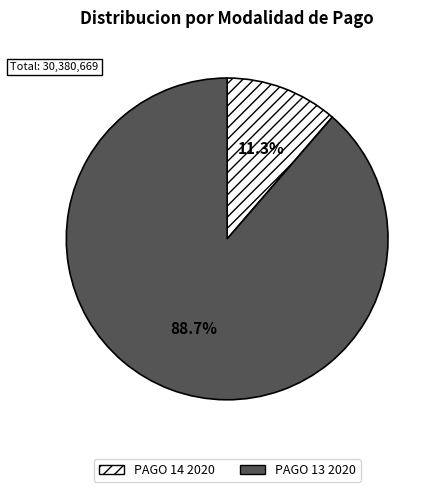

Which category has the smallest portion of the pie?

PAGO 14 2020